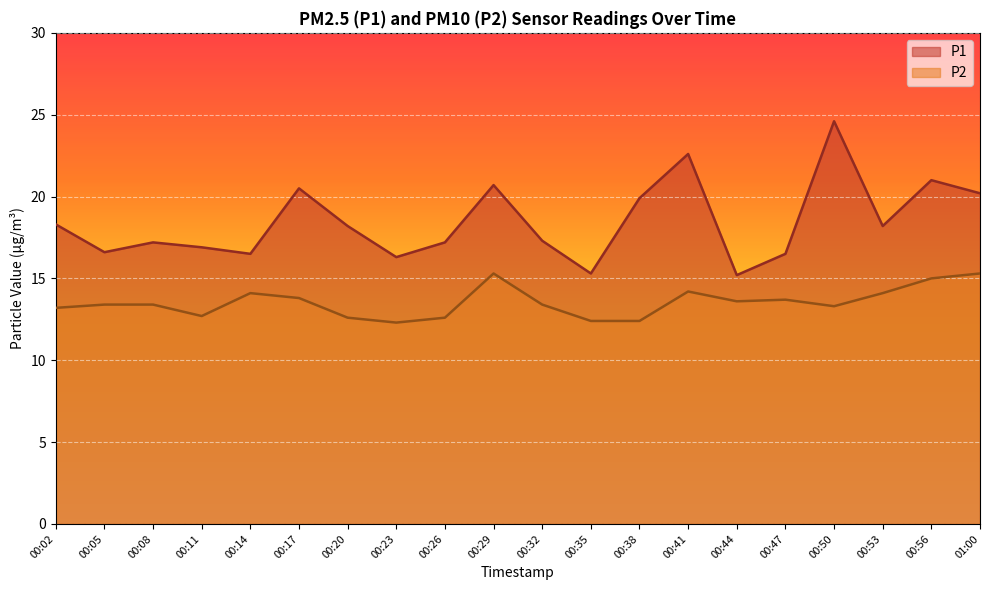

In P1, how many points are higher than both neighbors (excluding endpoints)?

6